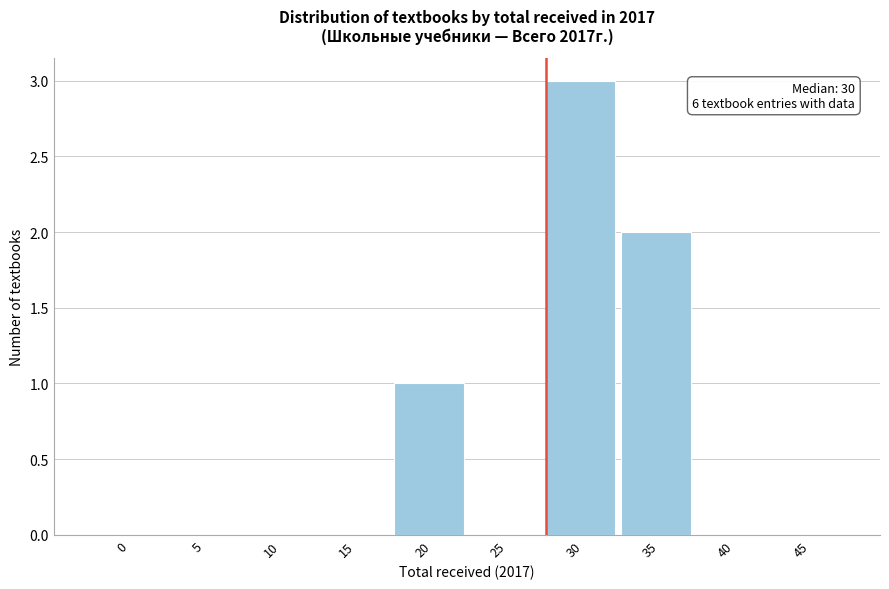

Reading left to right, transcribe all the data shown in this chart.

0=0	5=0	10=0	15=0	20=1	25=0	30=3	35=2	40=0	45=0